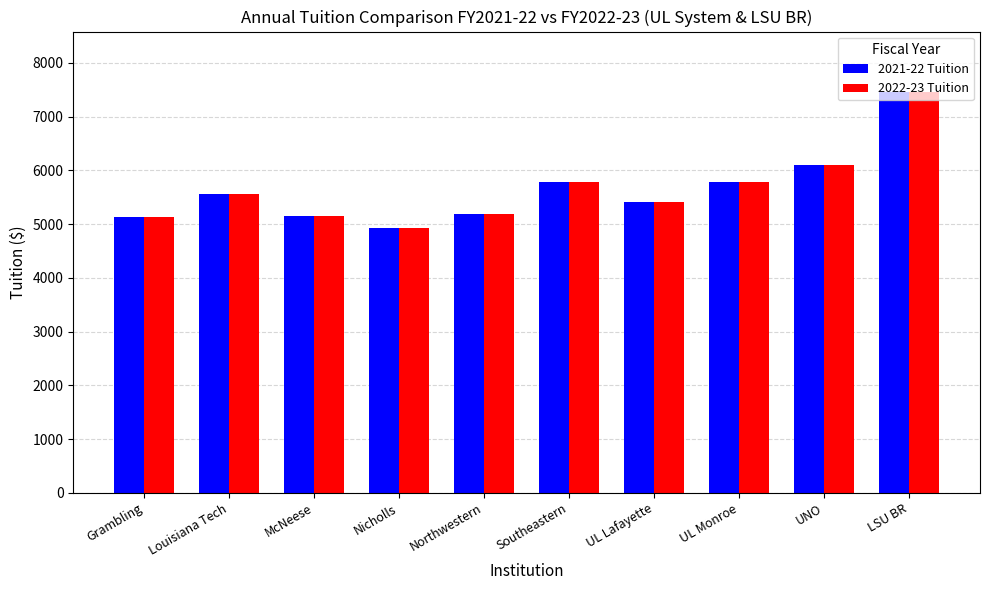

Is the value of 2022-23 Tuition at Nicholls greater than the value of 2021-22 Tuition at Northwestern?

No